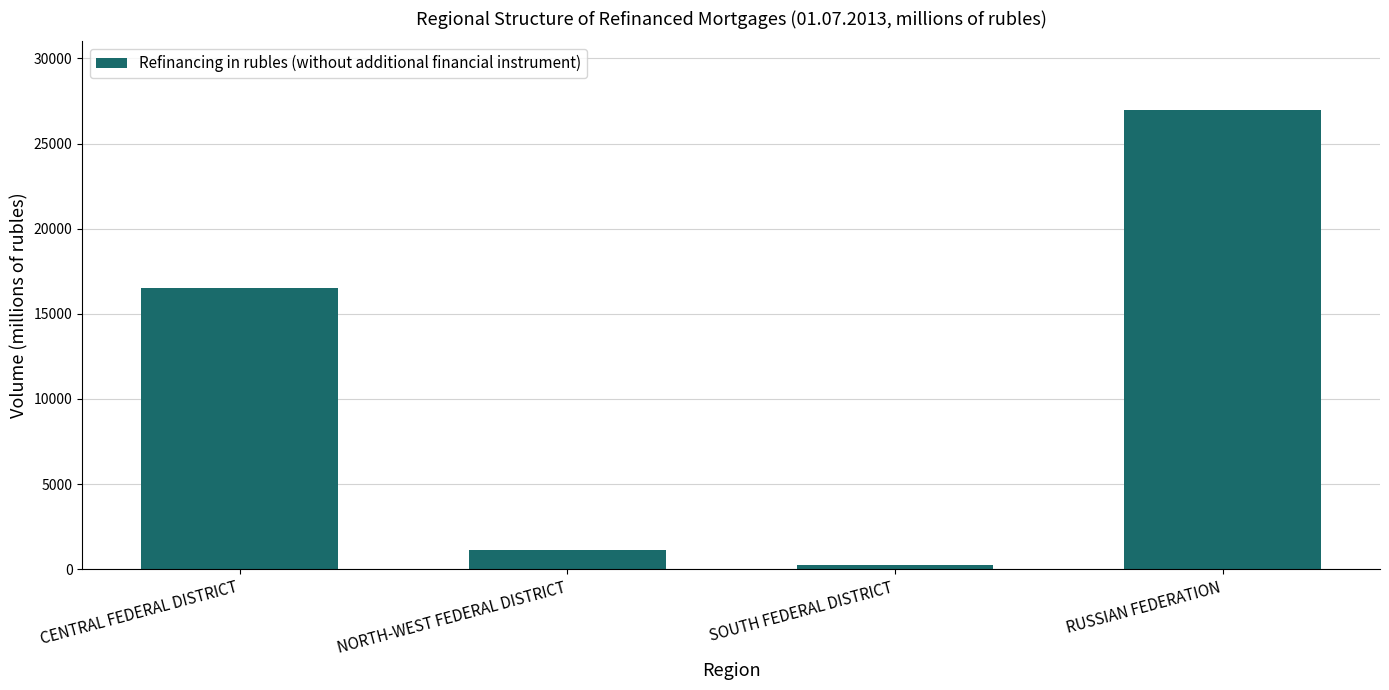

List the labels in order of value, largest first.

RUSSIAN FEDERATION, CENTRAL FEDERAL DISTRICT, NORTH-WEST FEDERAL DISTRICT, SOUTH FEDERAL DISTRICT